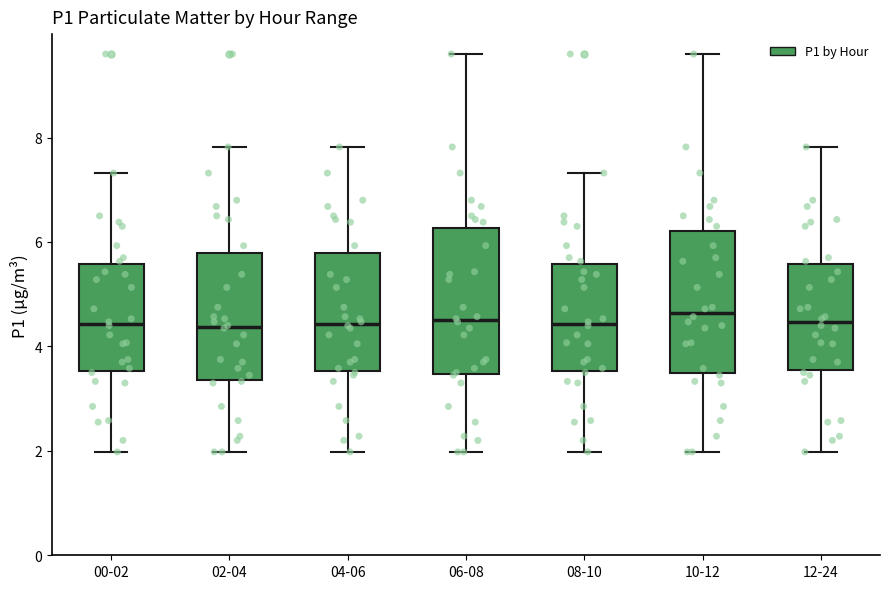

Reading left to right, transcribe this box plot: for each box, give where its median line is, the range the box spans, and where its two whiskers end, as read against the y-axis. The values are not printed on the chart, so give them approximately, as read against the axis.

00-02: median 4.4, box 3.6 to 5.6, whiskers 2.0 to 7.4
02-04: median 4.4, box 3.4 to 5.8, whiskers 2.0 to 7.8
04-06: median 4.4, box 3.6 to 5.8, whiskers 2.0 to 7.8
06-08: median 4.6, box 3.4 to 6.2, whiskers 2.0 to 9.6
08-10: median 4.4, box 3.6 to 5.6, whiskers 2.0 to 7.4
10-12: median 4.6, box 3.4 to 6.2, whiskers 2.0 to 9.6
12-24: median 4.4, box 3.6 to 5.6, whiskers 2.0 to 7.8